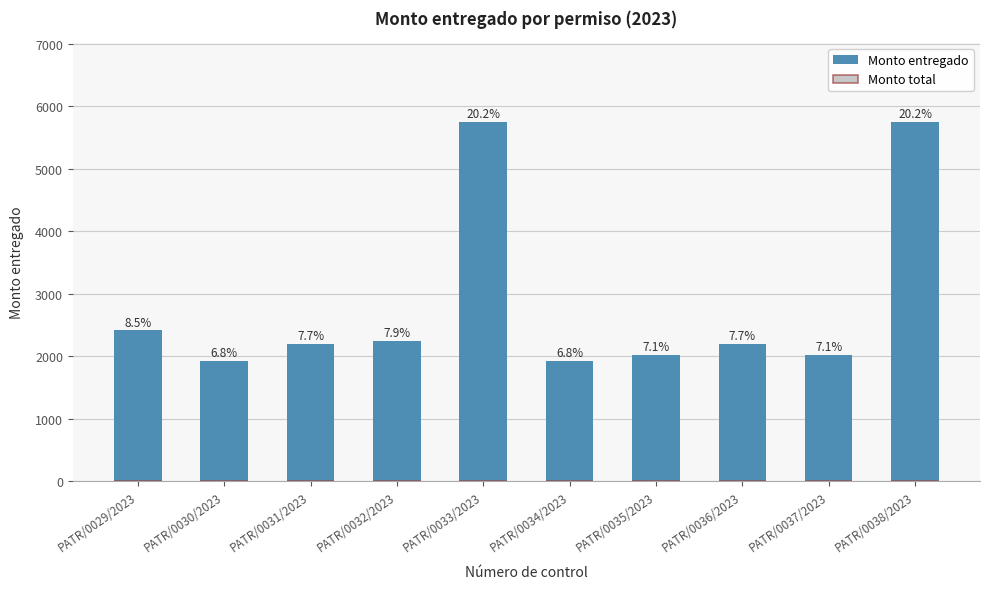

How many bars are there in total?

10